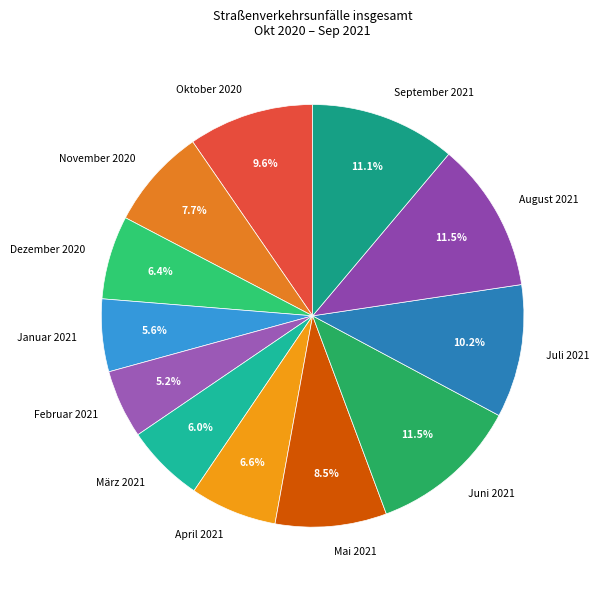

Between November 2020 and August 2021, which is larger?

August 2021